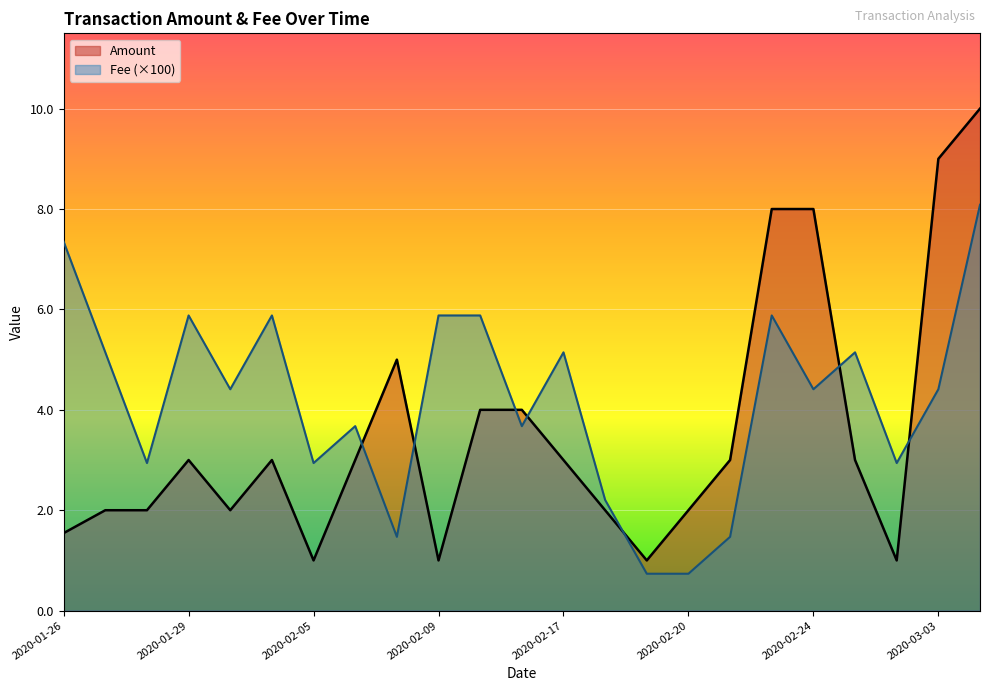

How many lines are shown in the chart?

2